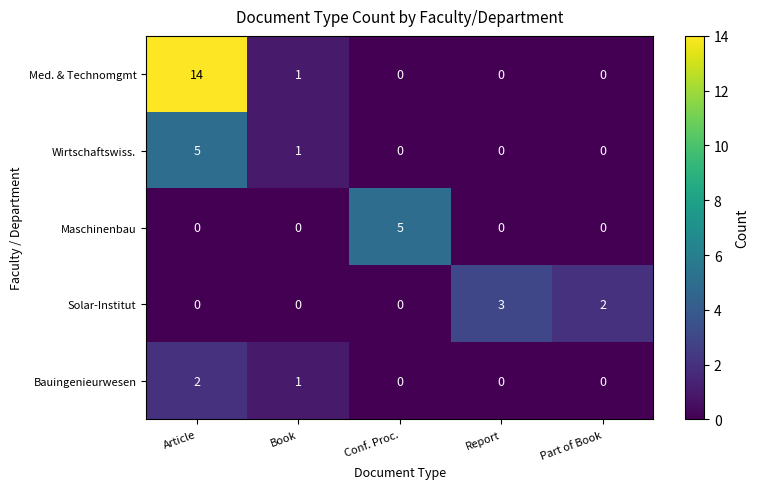

How many distinct data groups are displayed?

5